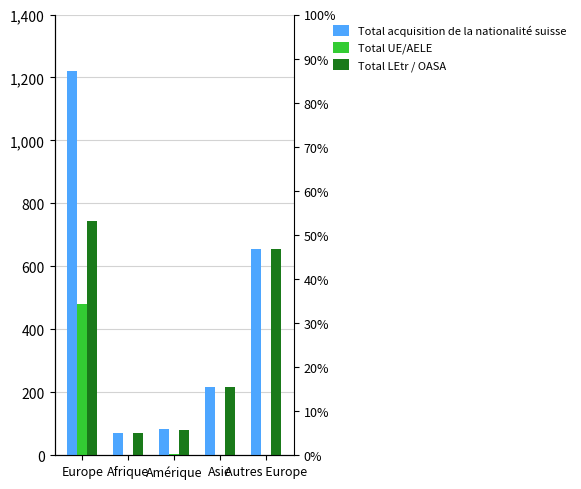

Which series has the largest range (max minus min)?

Total acquisition de la nationalité suisse